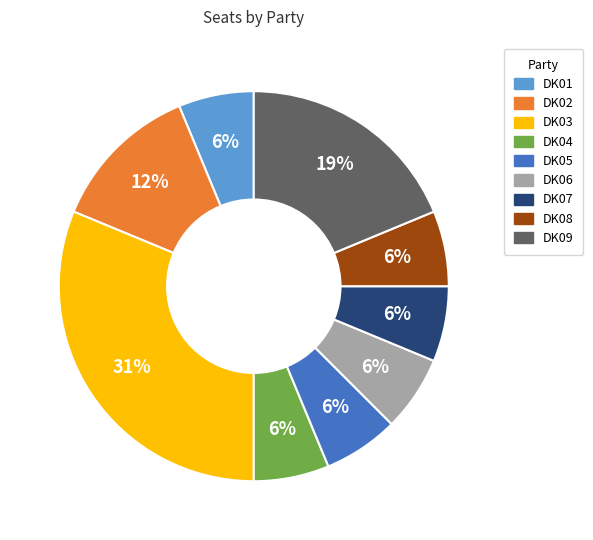

To the nearest percent, what is the average slice percentage?

11%